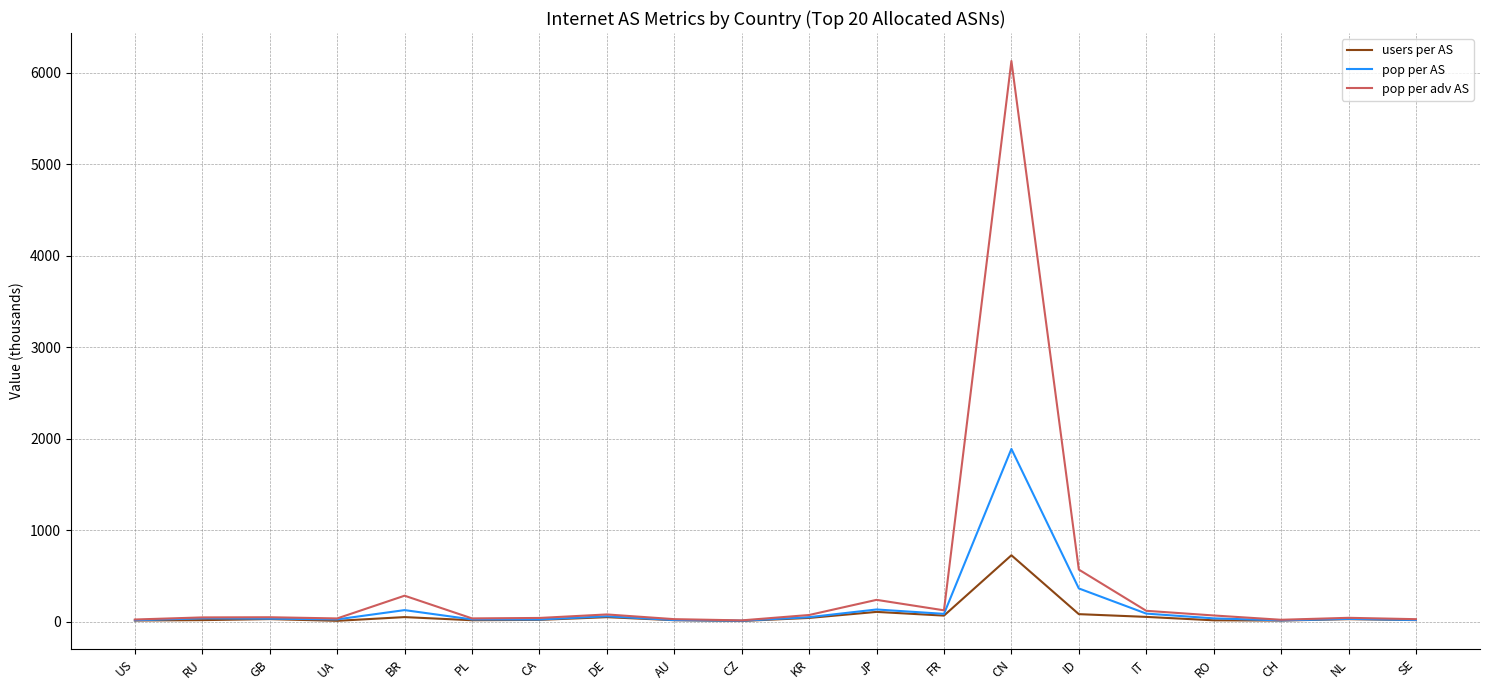

What are all the series names shown in the legend?

users per AS, pop per AS, pop per adv AS